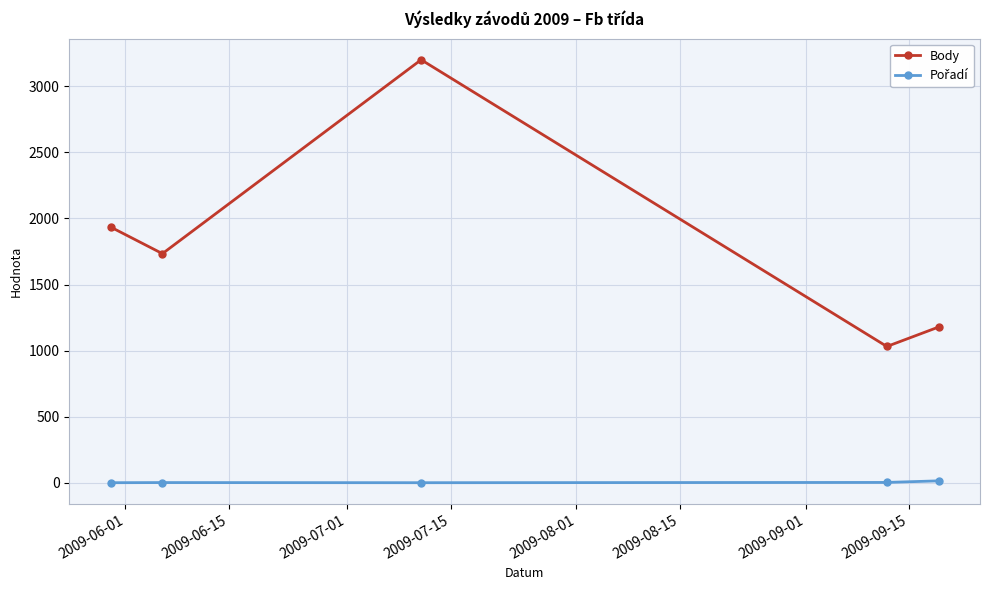

How many lines are shown in the chart?

2